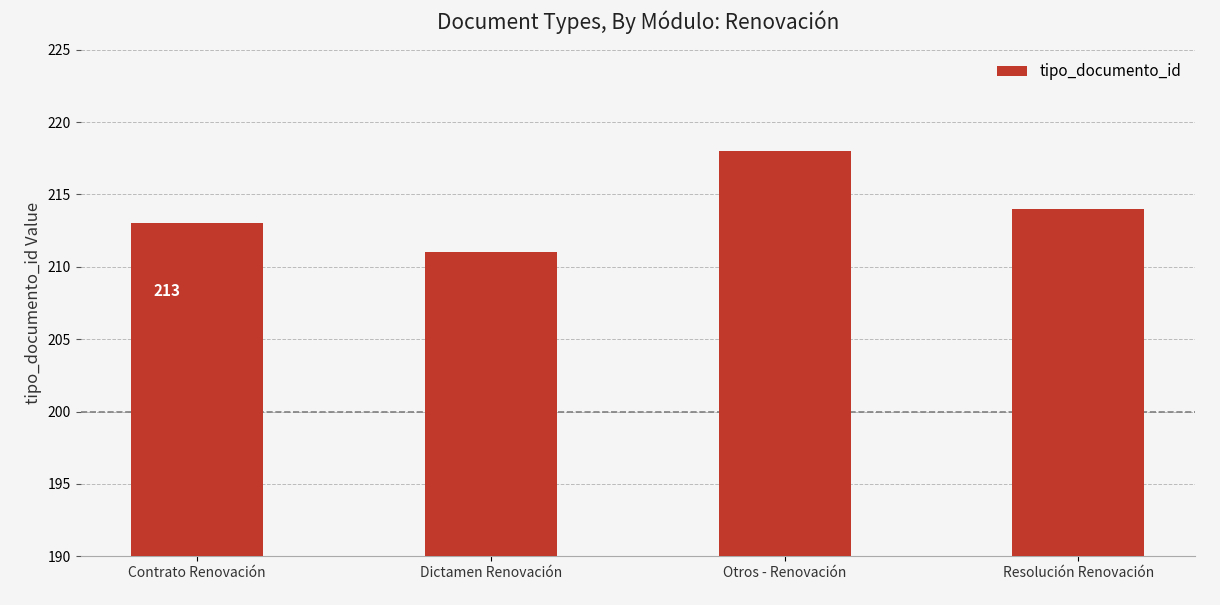

At which label is the value closest to 214?

Resolución Renovación